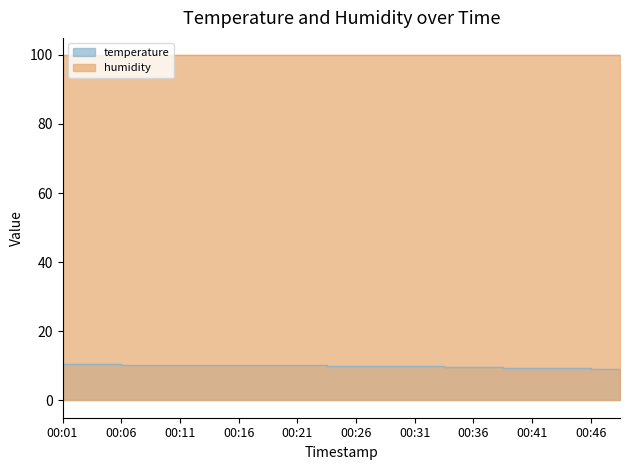

What is the value of the 15th point from the left?

9.7